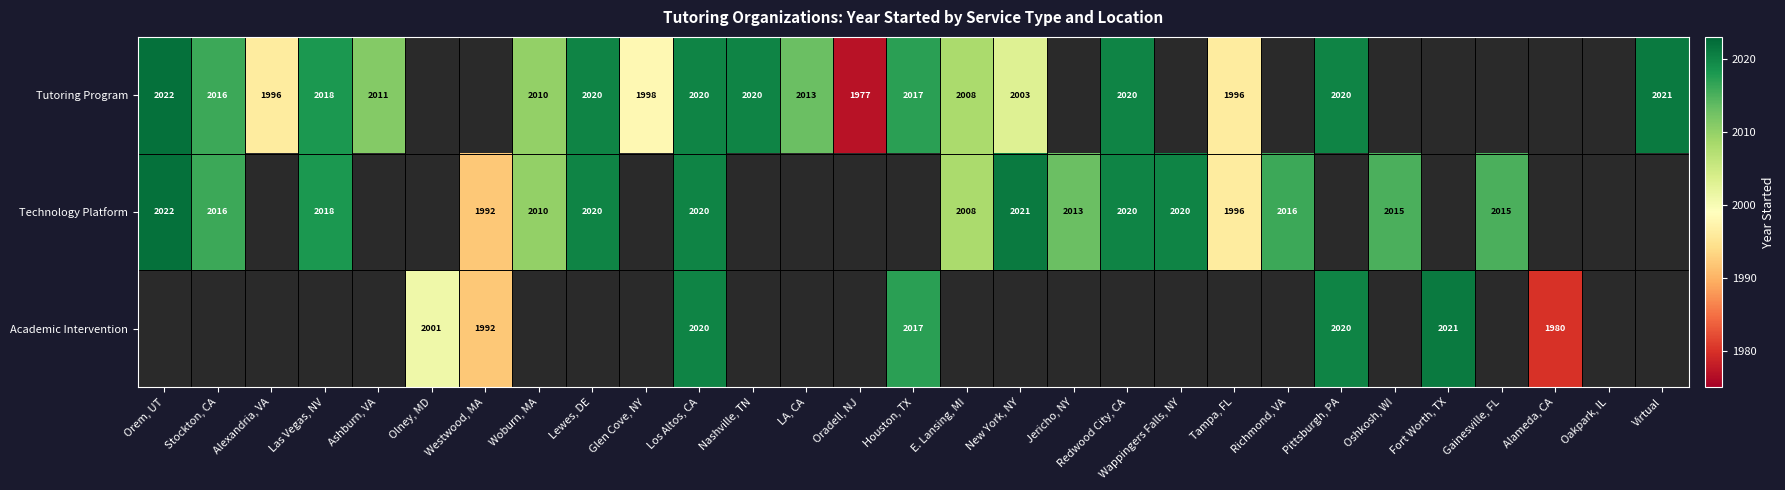

What is the difference between the Technology Platform values at Gainesville, FL and Redwood City, CA?

5